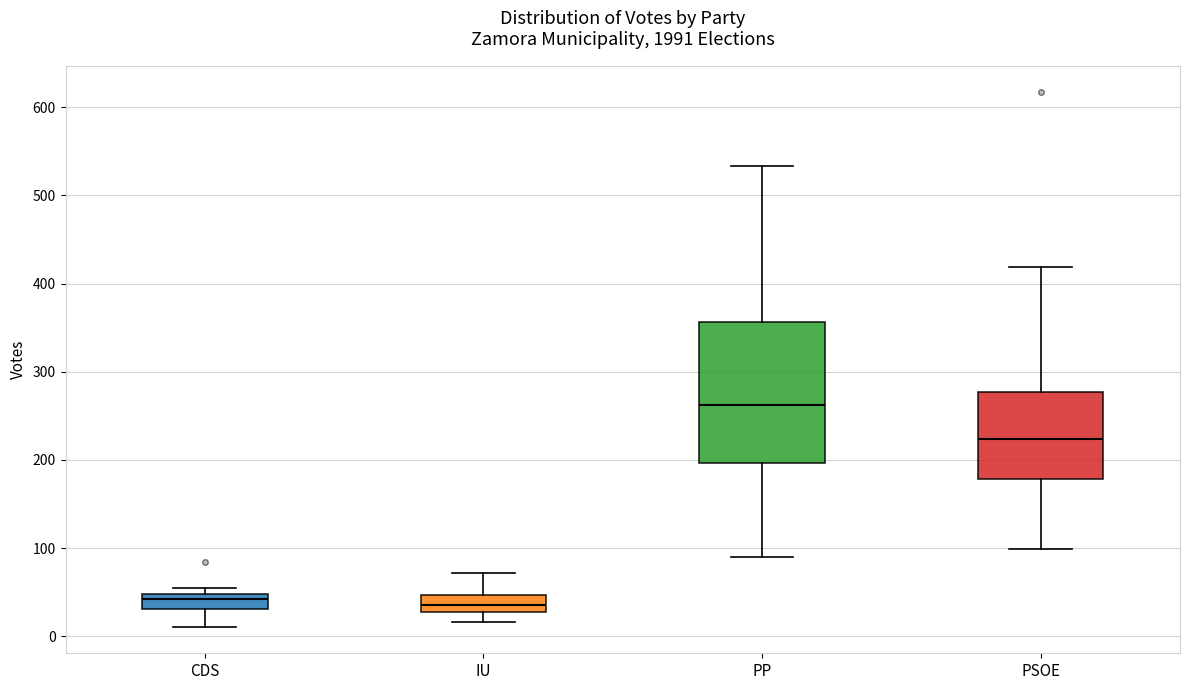

Where does the lower whisker of the box for PSOE end on the y-axis? The values are not printed on the chart, so give them approximately, as read against the axis.

100